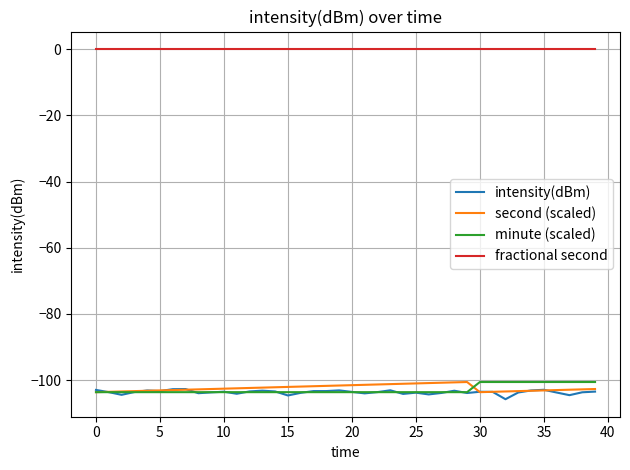

True or false: minute (scaled) and fractional second intersect in this chart.

False